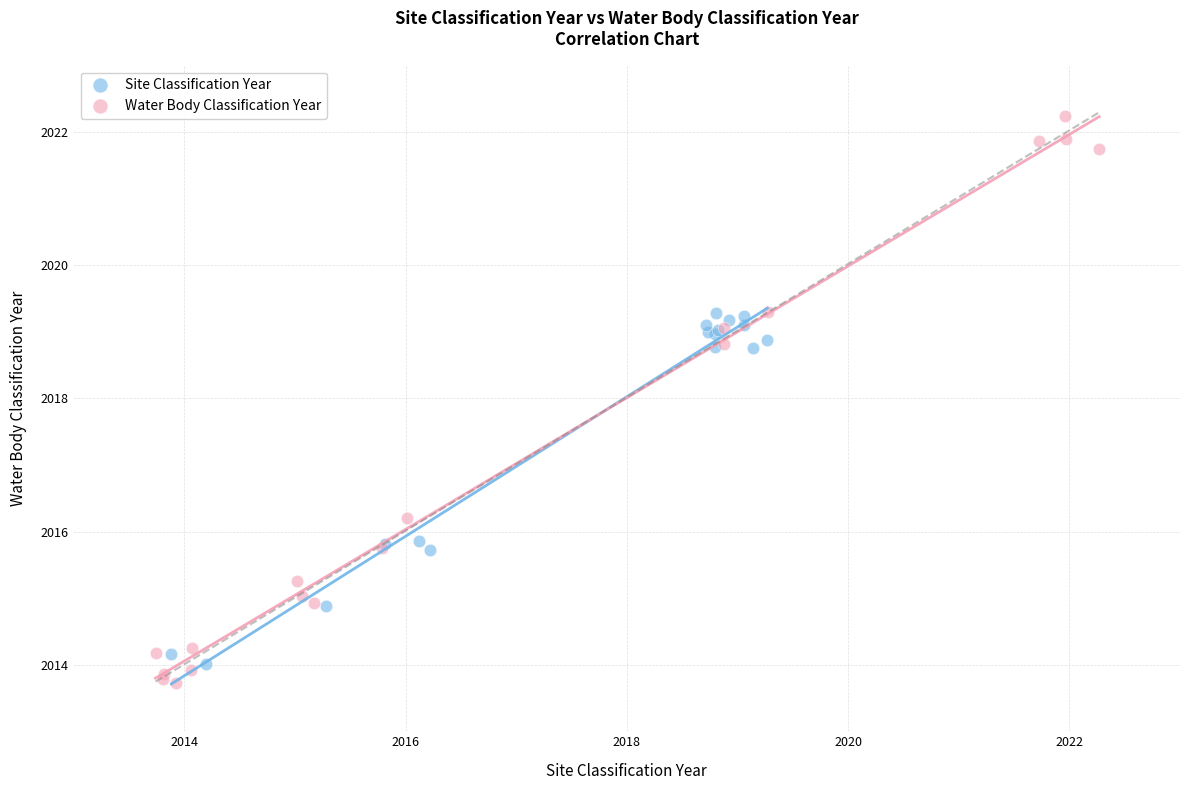

What are all the series names shown in the legend?

Site Classification Year, Water Body Classification Year